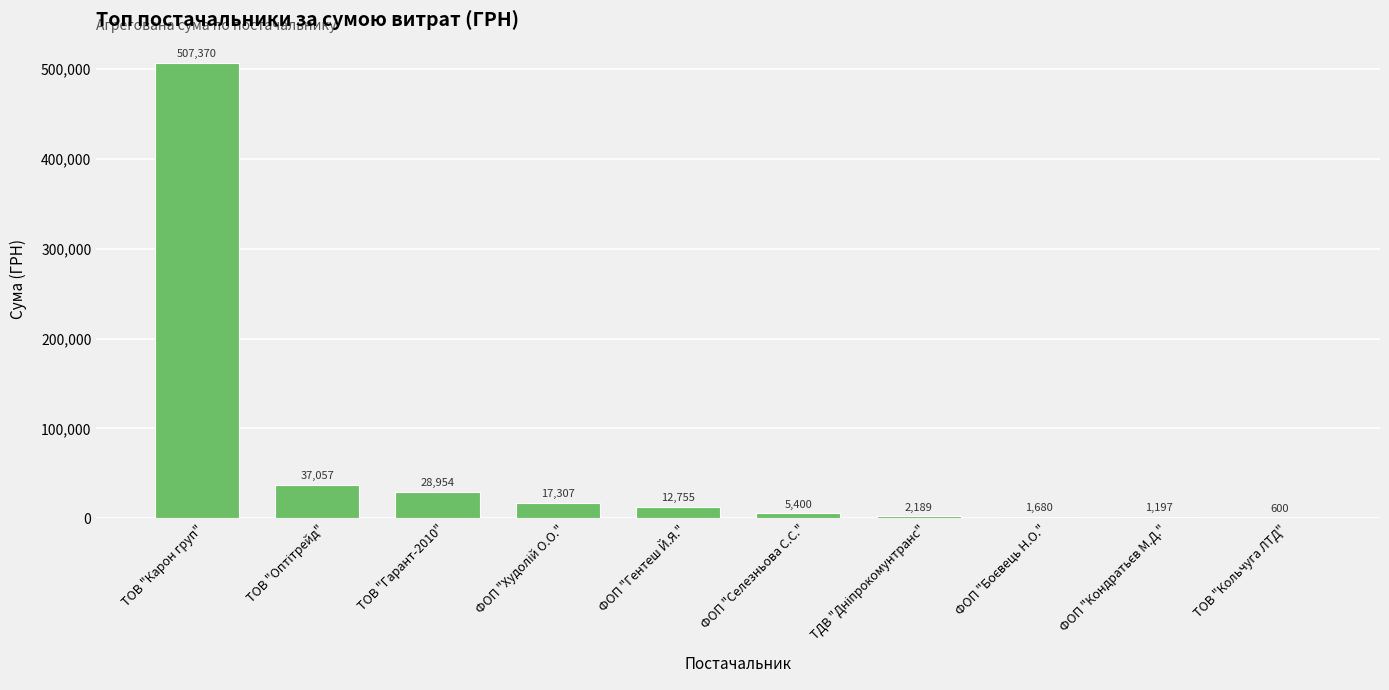

What value does the data have at ТОВ "Карон груп"?

507370.3